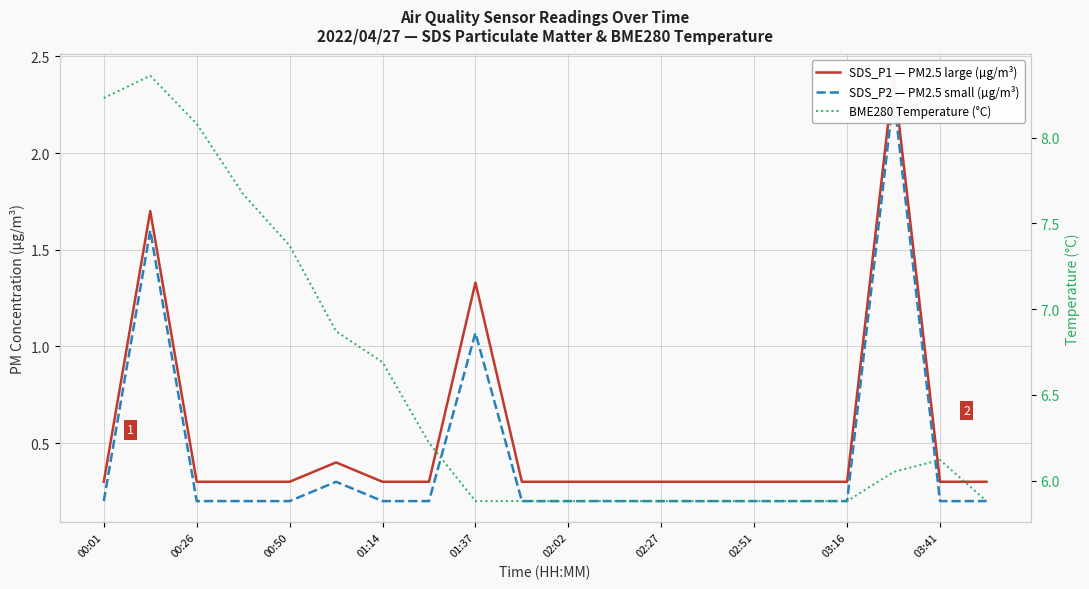

Which series changed the most between 11 and 19?

SDS_P1 — PM2.5 large (µg/m³)